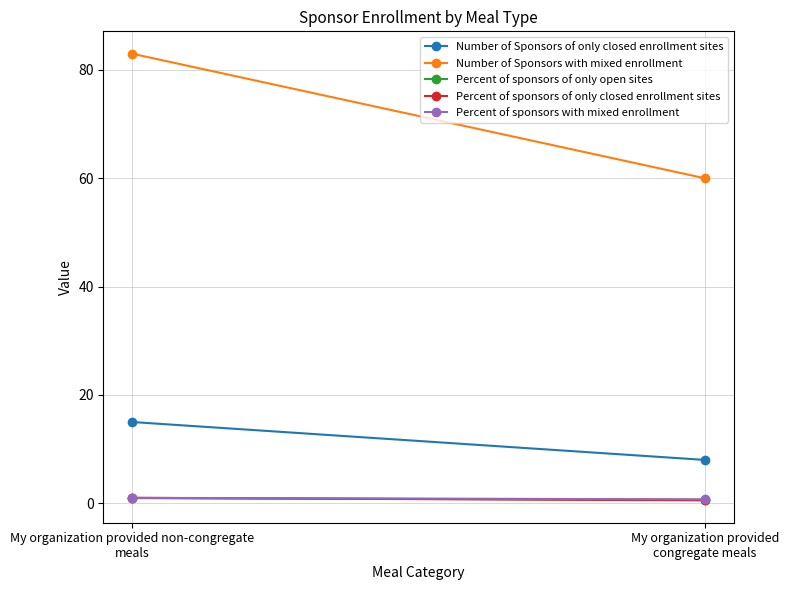

What are all the series names shown in the legend?

Number of Sponsors of only closed enrollment sites, Number of Sponsors with mixed enrollment, Percent of sponsors of only open sites, Percent of sponsors of only closed enrollment sites, Percent of sponsors with mixed enrollment